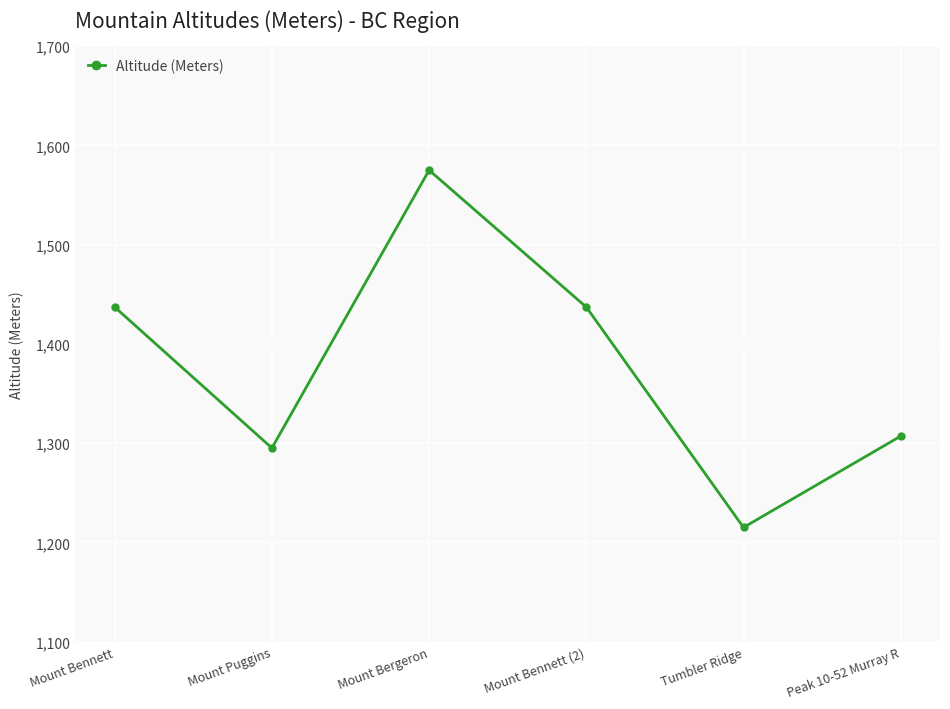

Which category has the lowest value across all series?

Tumbler Ridge